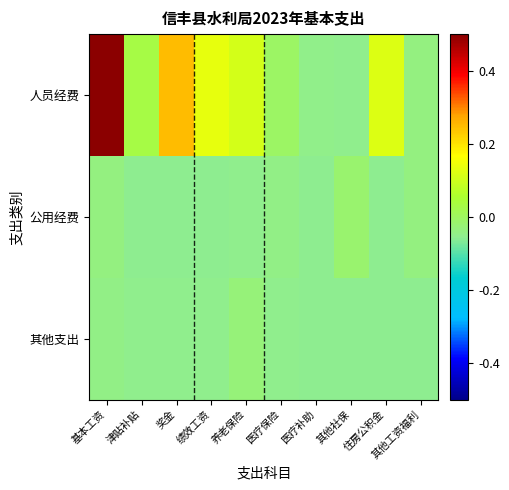

Reading left to right, extract all data points from this chart.

人员经费: 基本工资=0.5	津贴补贴=0.0	奖金=0.2	绩效工资=0.1	养老保险=0.1	医疗保险=-0.0	医疗补助=-0.0	其他社保=-0.1	住房公积金=0.1	其他工资福利=-0.0
公用经费: 基本工资=-0.0	津贴补贴=-0.1	奖金=-0.1	绩效工资=-0.1	养老保险=-0.1	医疗保险=-0.0	医疗补助=-0.1	其他社保=-0.0	住房公积金=-0.1	其他工资福利=-0.0
其他支出: 基本工资=-0.0	津贴补贴=-0.1	奖金=-0.1	绩效工资=-0.1	养老保险=-0.0	医疗保险=-0.1	医疗补助=-0.1	其他社保=-0.1	住房公积金=-0.1	其他工资福利=-0.1